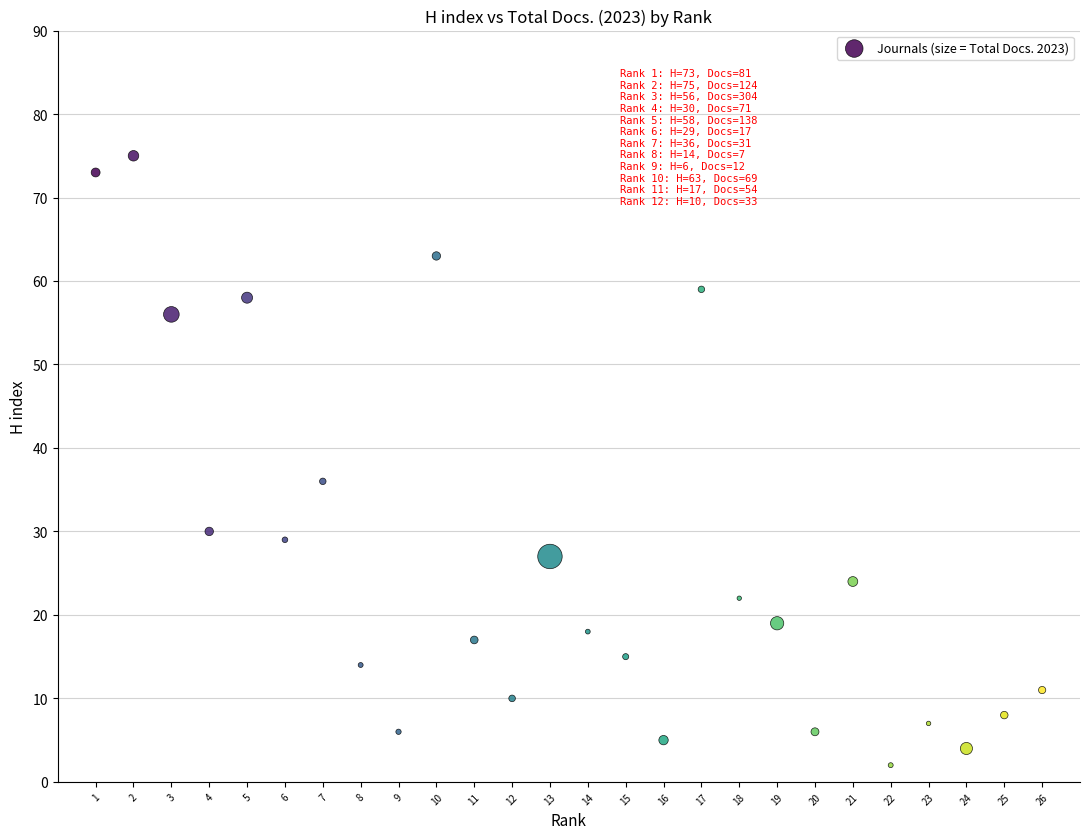

What Y value in the scatter plot is closest to 38?

36